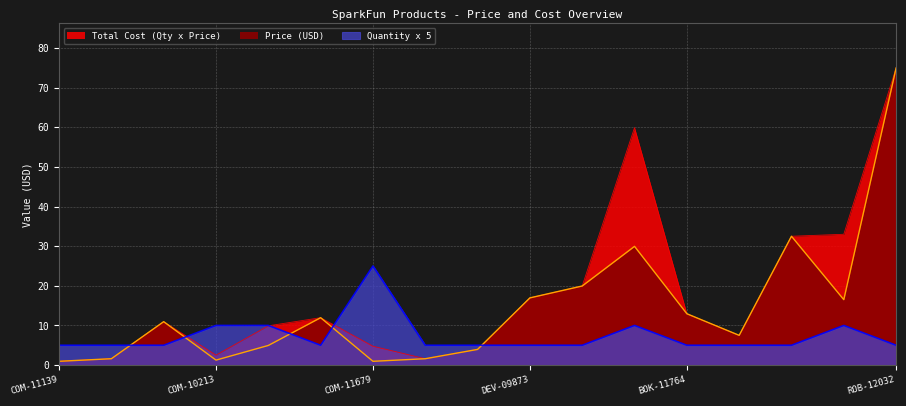

How many values in the Total Cost (Qty x Price) series are below 10?

8